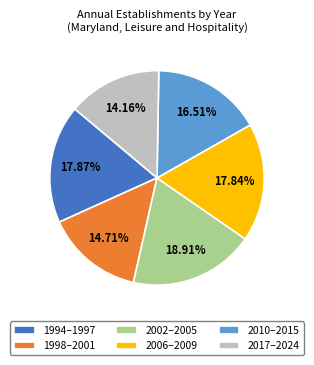

Combined, do 2006–2009 and 1998–2001 account for over 50%?

No